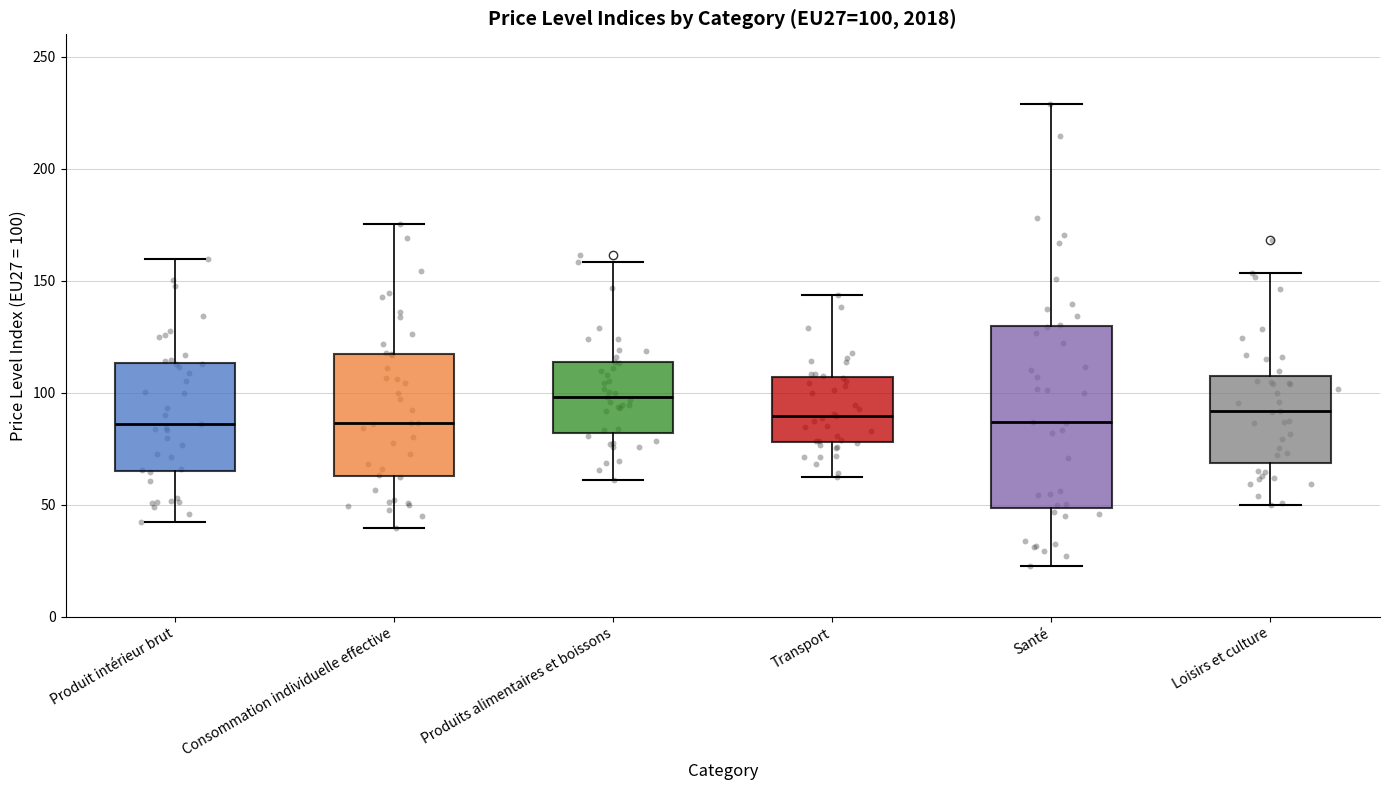

Which box is the tallest, from its lower edge to its upper edge?

Santé